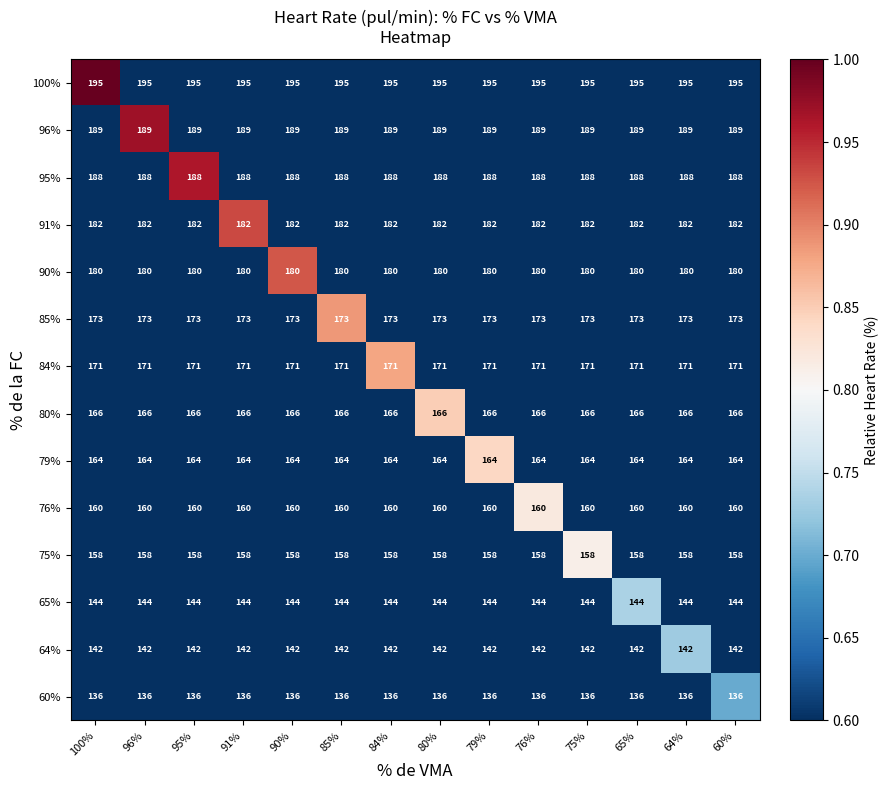

Is it true that 100% equals 279 at 85%?

False